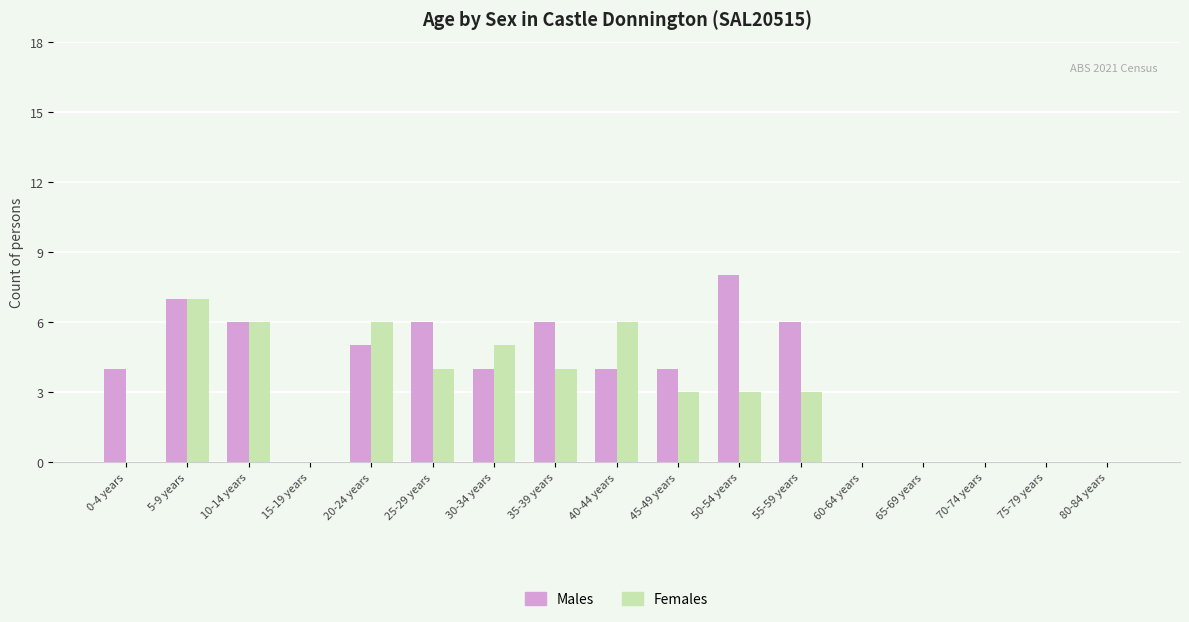

Are the bars horizontal?

No